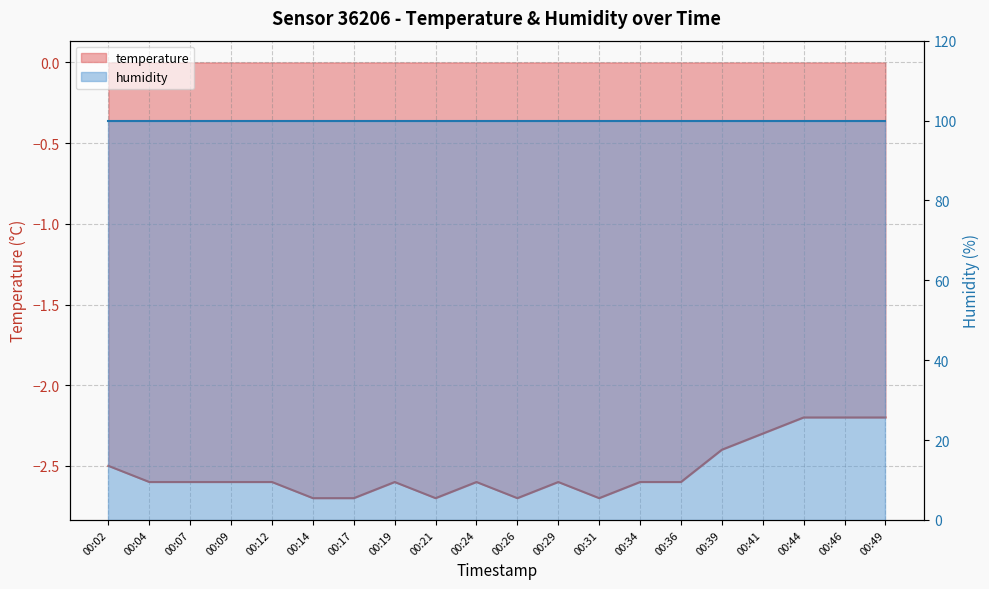

What is the difference between the maximum and second lowest values?

0.5